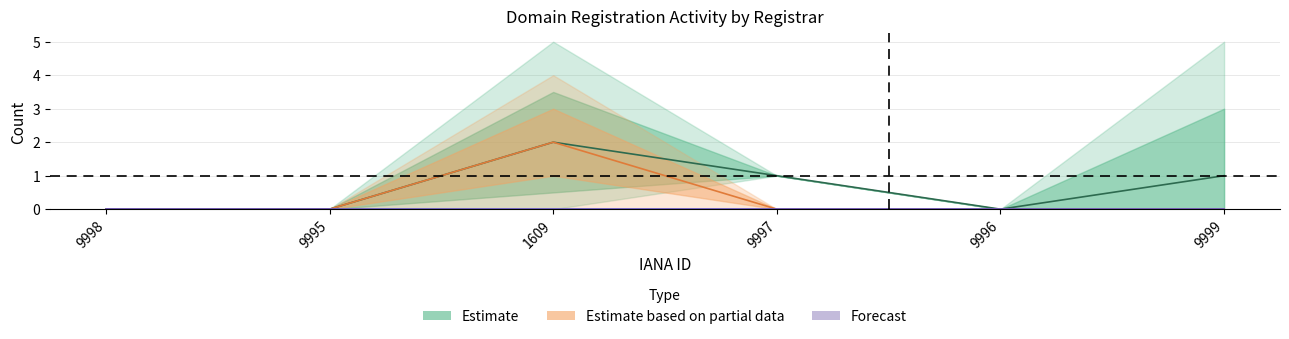

What is the label of the 1st point from the right?

9999